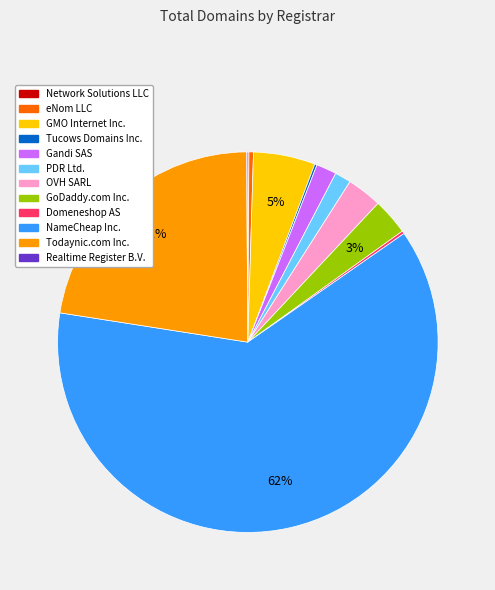

Which has a higher value, Todaynic.com Inc. or GMO Internet Inc.?

Todaynic.com Inc.